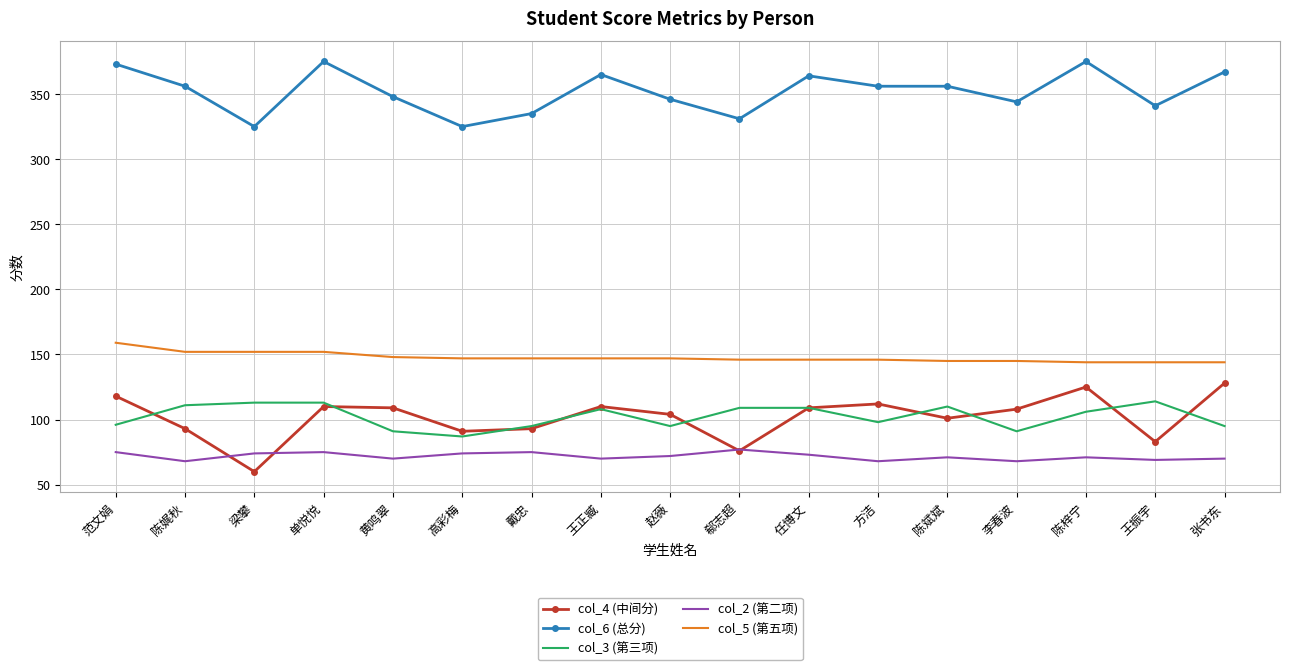

At 梁攀, list the series in order from smallest to largest.

col_4 (中间分), col_2 (第二项), col_3 (第三项), col_5 (第五项), col_6 (总分)